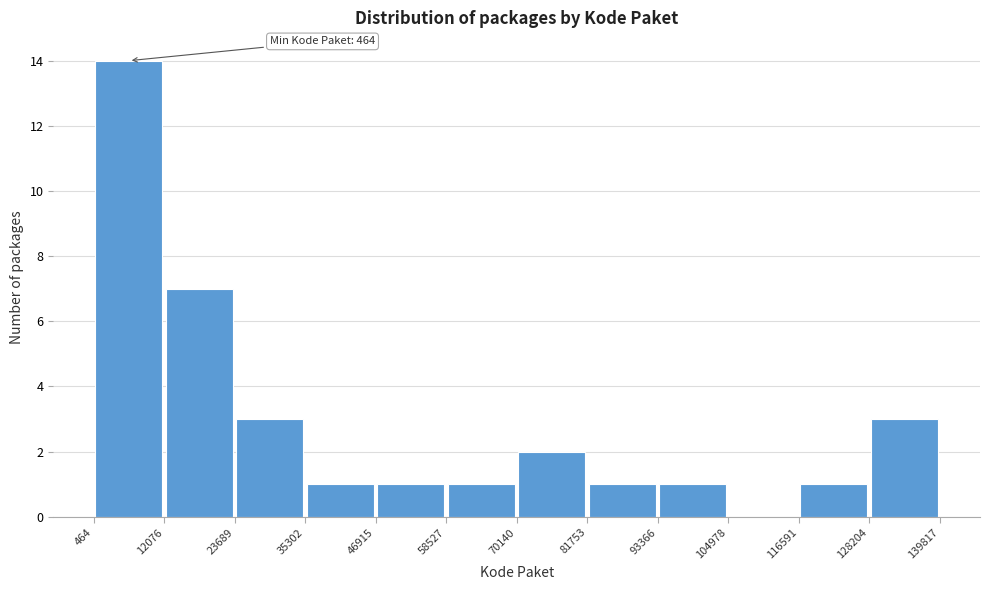

Which range on the x-axis has the tallest bar?

464 to 12076